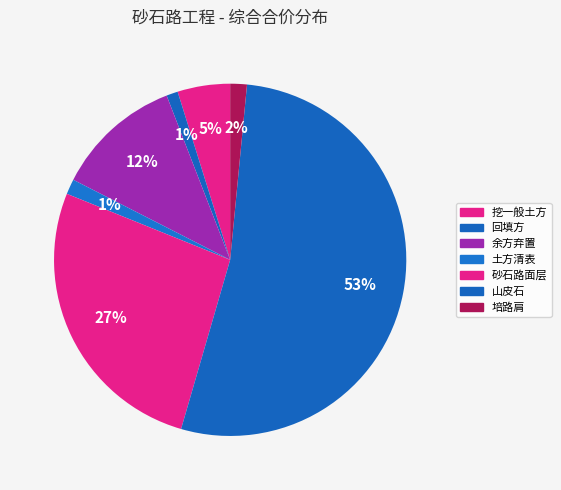

What percentage is the 土方清表 slice, to the nearest percent?

1%